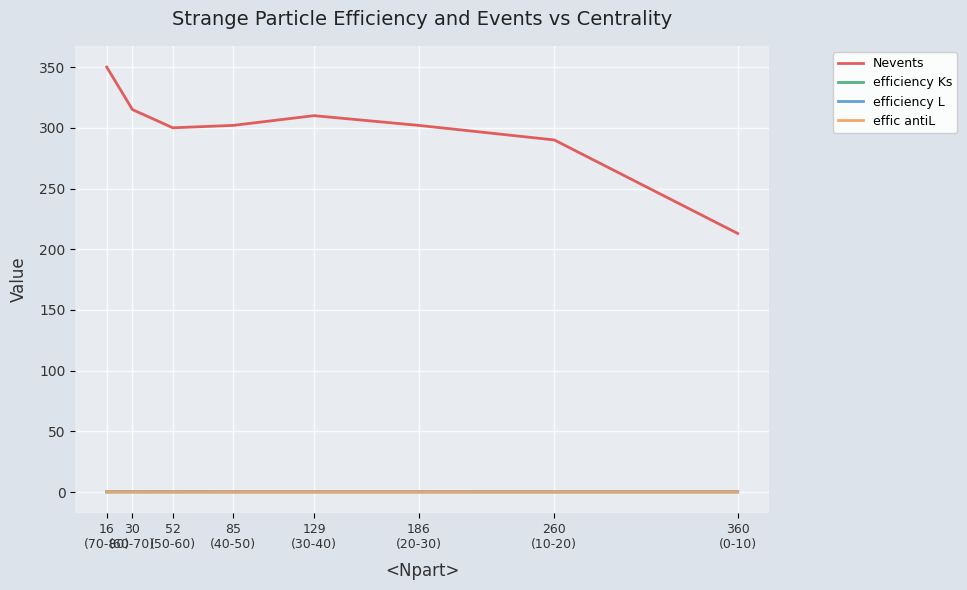

The value of Nevents at 129
(30-40) is 310.0. True or false?

True